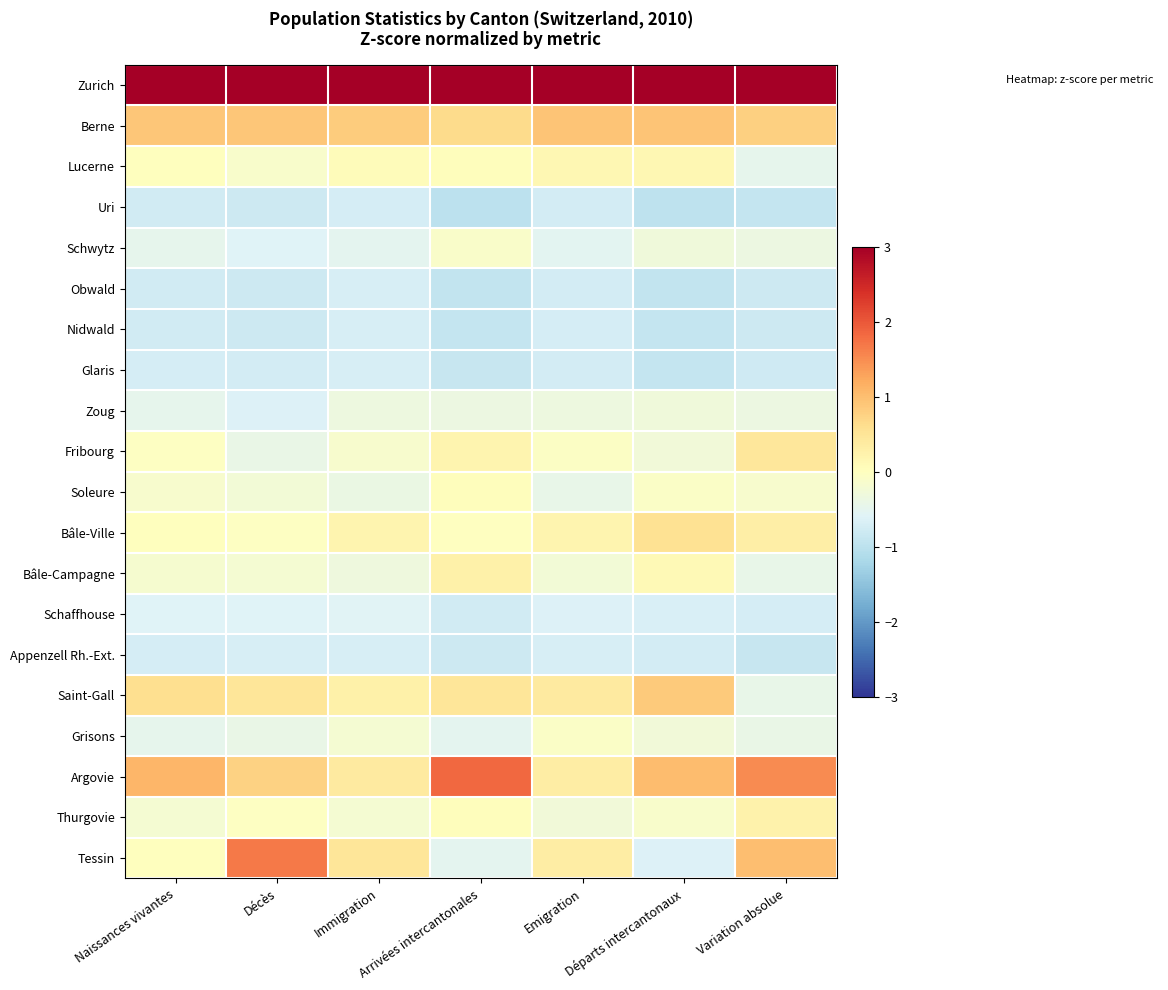

Which series has the largest range (max minus min)?

Tessin